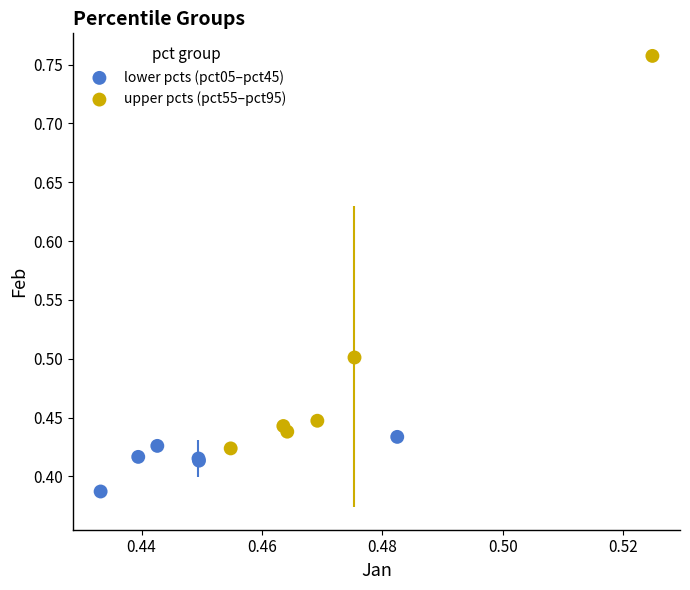

Which series reaches the minimum Y coordinate?

lower pcts (pct05–pct45)